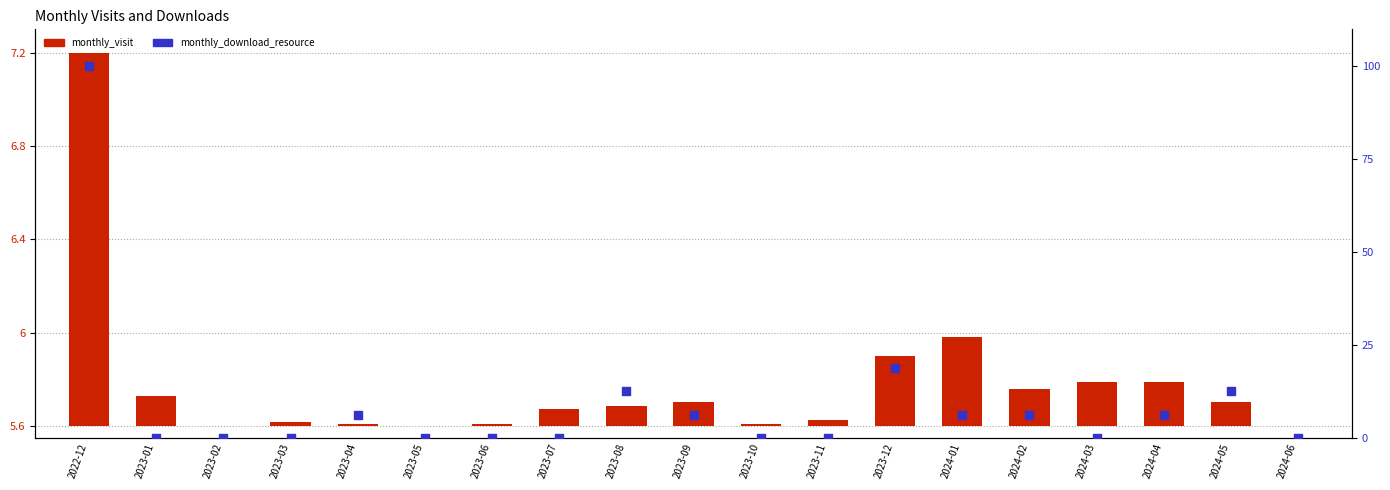

At how many categories does at least one series exceed 69?

1